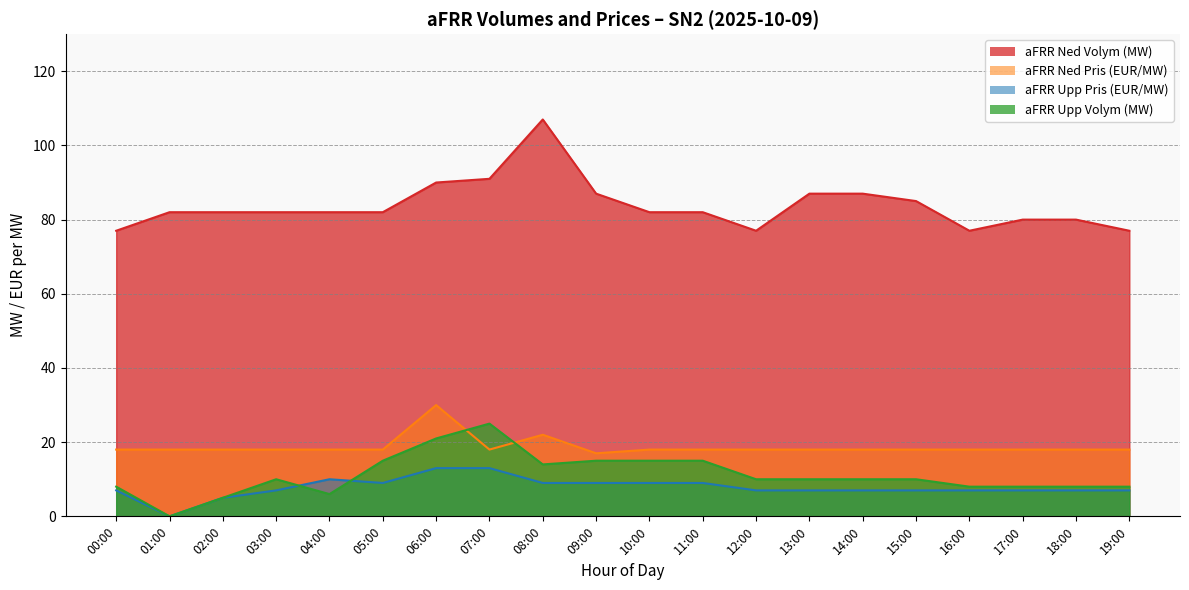

True or false: aFRR Upp Pris (EUR/MW) and aFRR Ned Volym (MW) cross at least once.

False